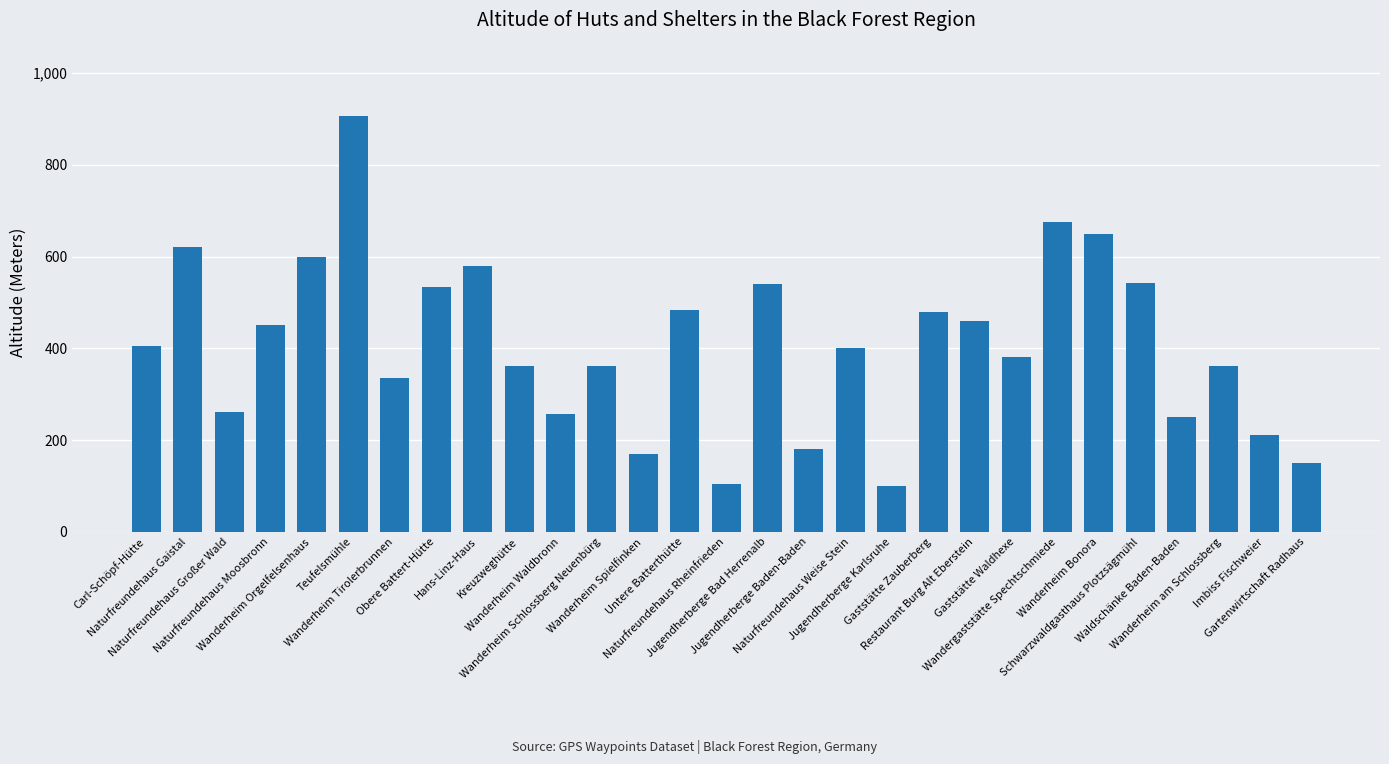

What is the minimum value shown in the chart?

100